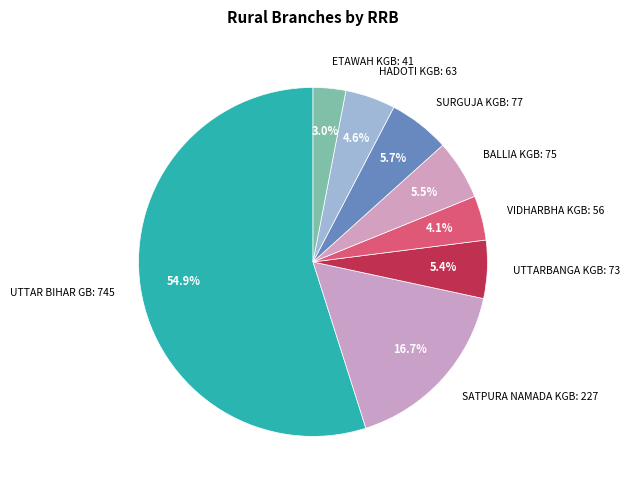

What is the ratio of the value at HADOTI KGB: 63 to the value at VIDHARBHA KGB: 56?

1.1